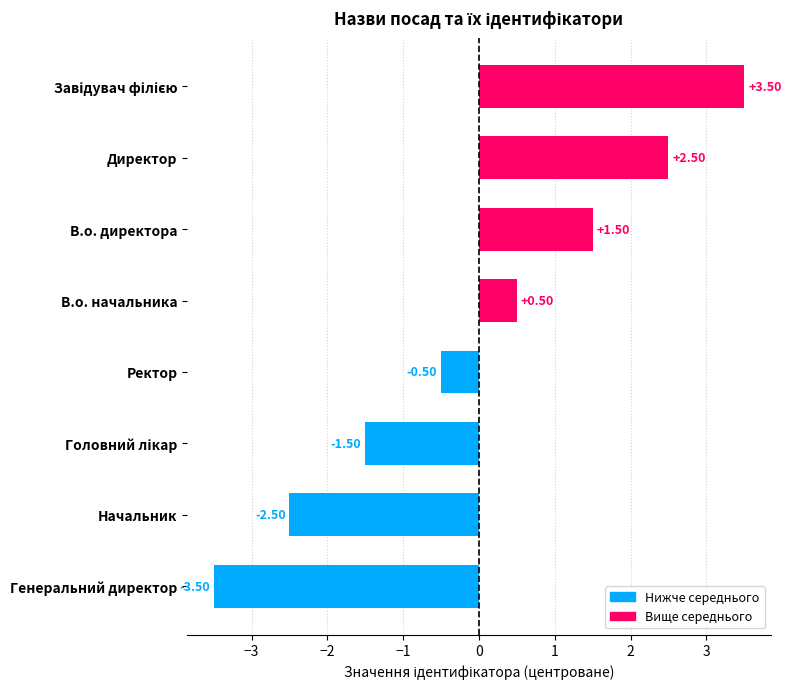

At which label is the value closest to 0?

Ректор